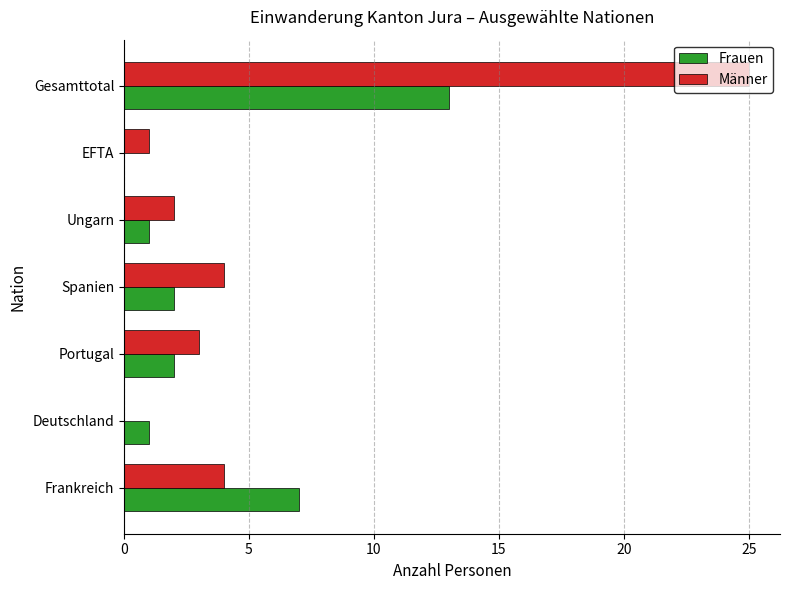

What is the highest value of the Frauen series?

13